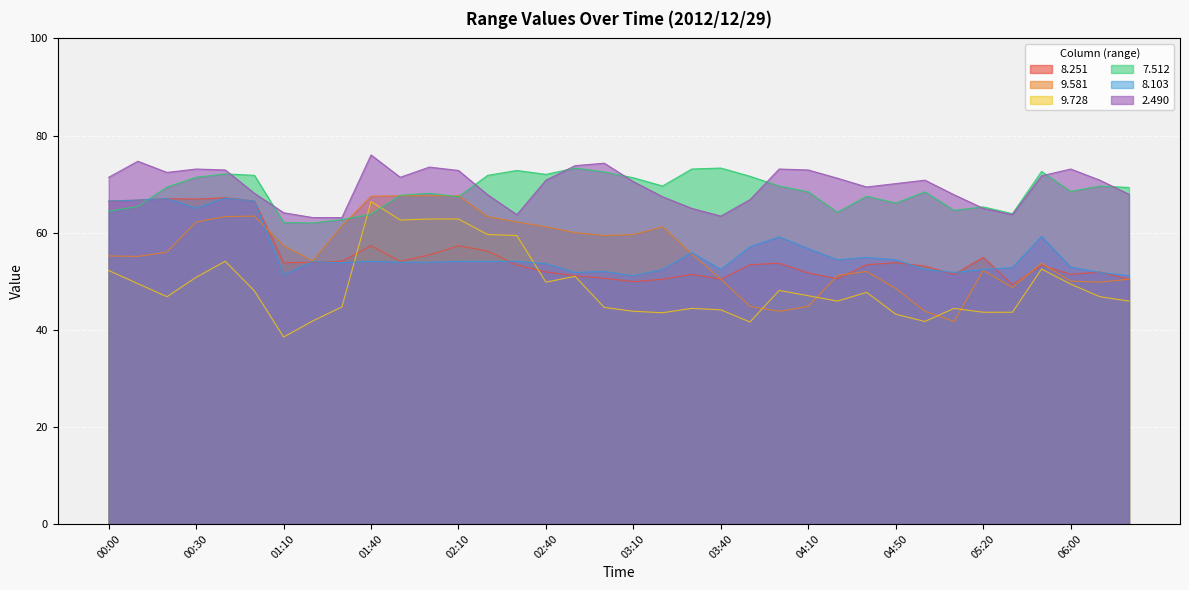

What are all the series names shown in the legend?

8.251, 9.581, 9.728, 7.512, 8.103, 2.490